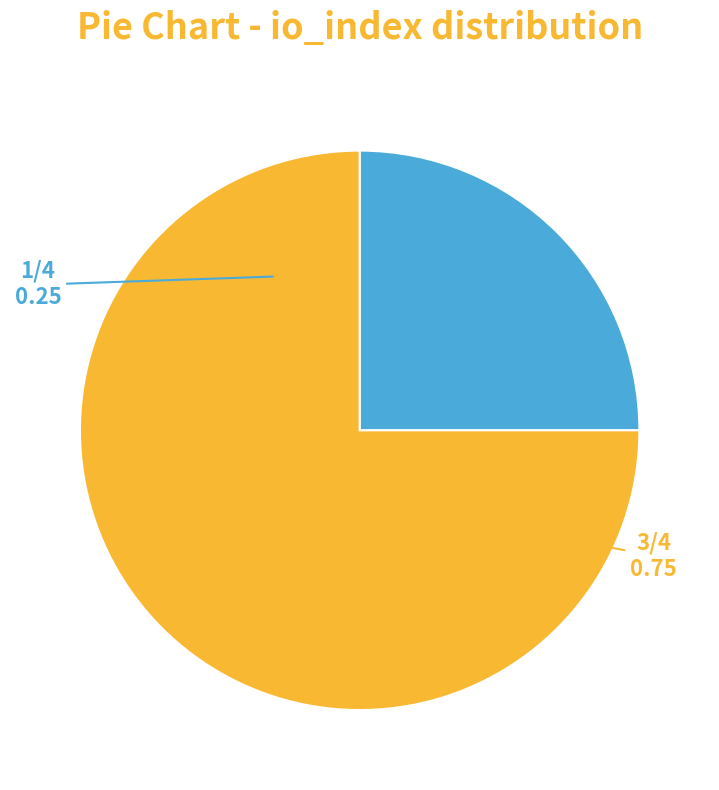

Is there a majority slice in this chart?

Yes